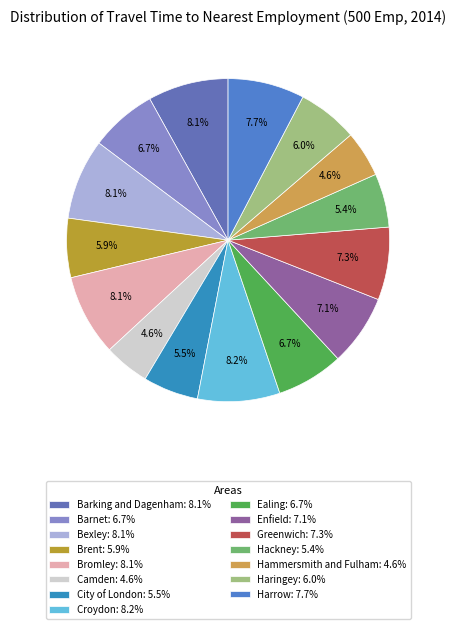

Rank the categories by value from lowest to highest.

Camden, Hammersmith and Fulham, Hackney, City of London, Brent, Haringey, Barnet, Ealing, Enfield, Greenwich, Harrow, Barking and Dagenham, Bexley, Bromley, Croydon